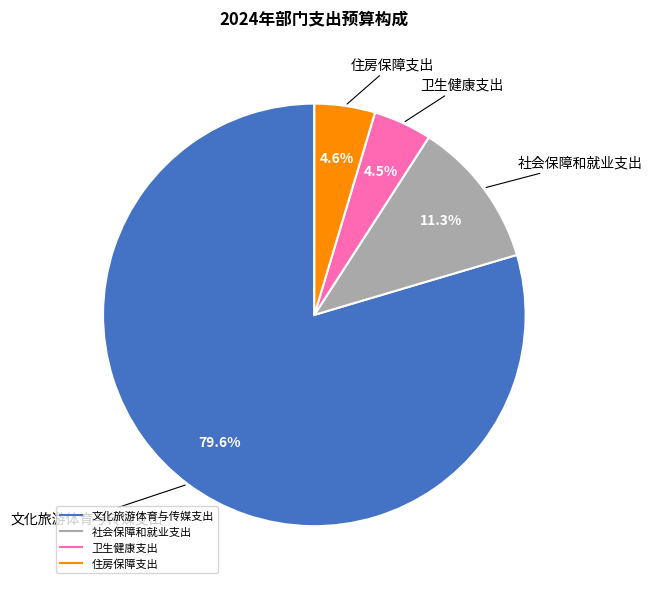

To the nearest percent, what portion does 文化旅游体育与传媒支出 represent?

80%